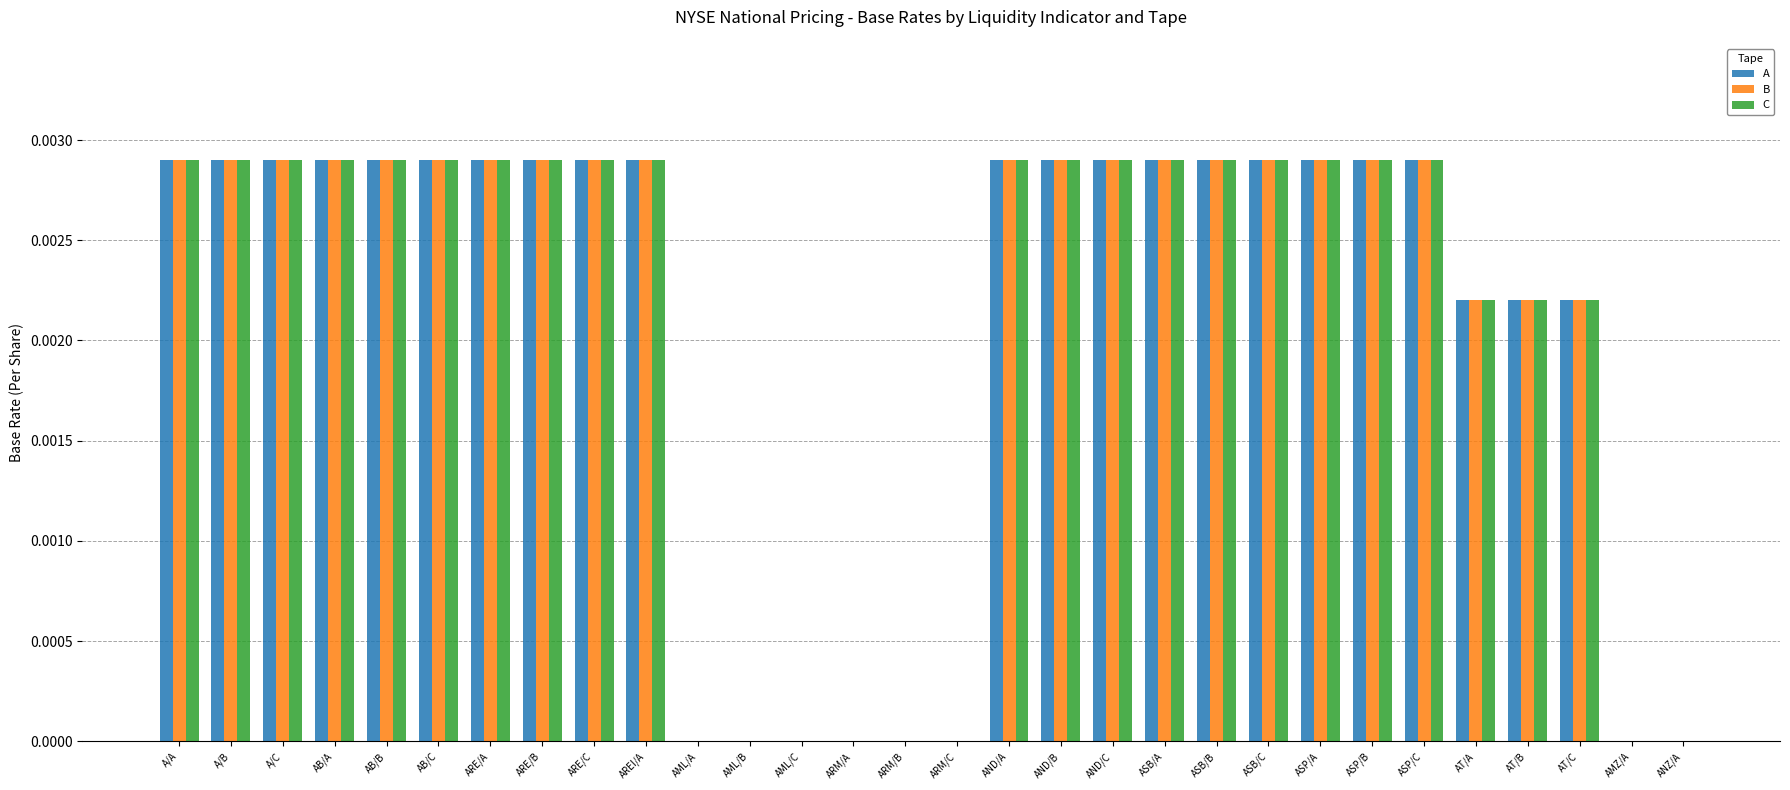

Is it true that C equals 0.0 at AML/B?

True